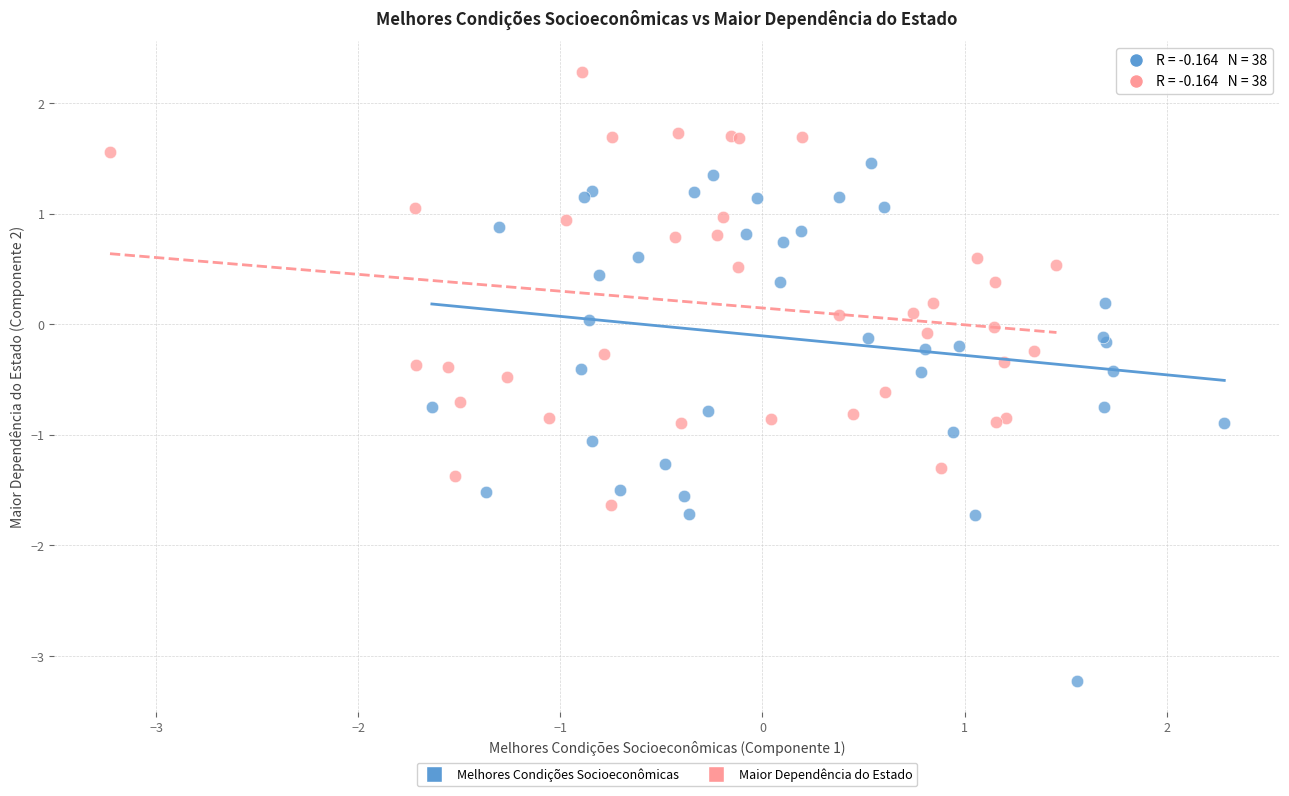

Which series reaches the maximum Y coordinate?

Maior Dependência do Estado